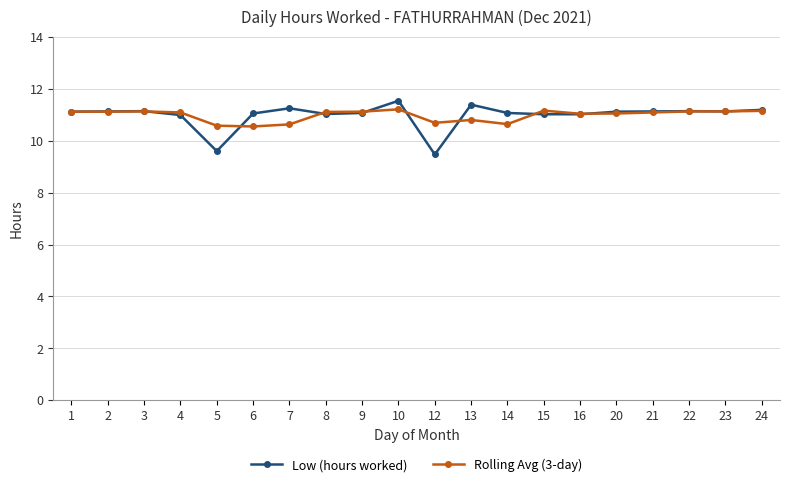

What is the maximum value for Low (hours worked)?

11.5